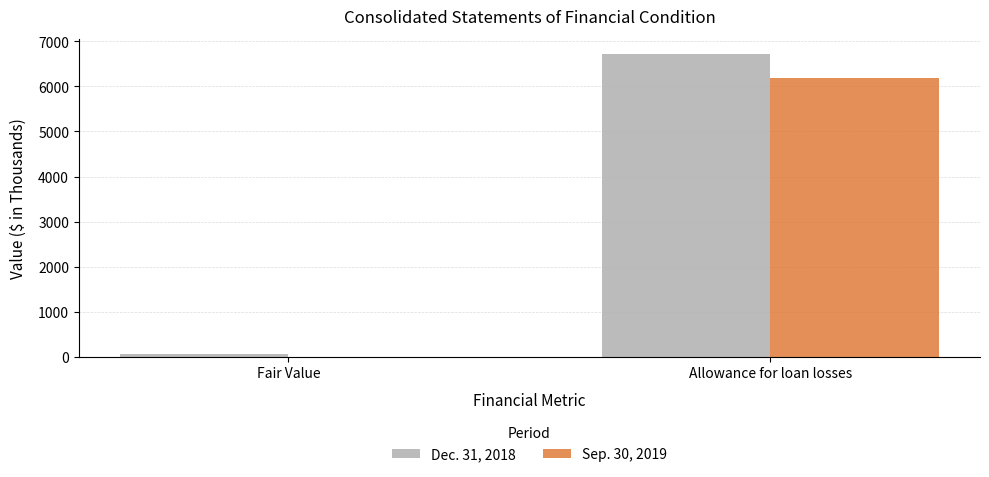

Does the chart contain stacked bars?

No